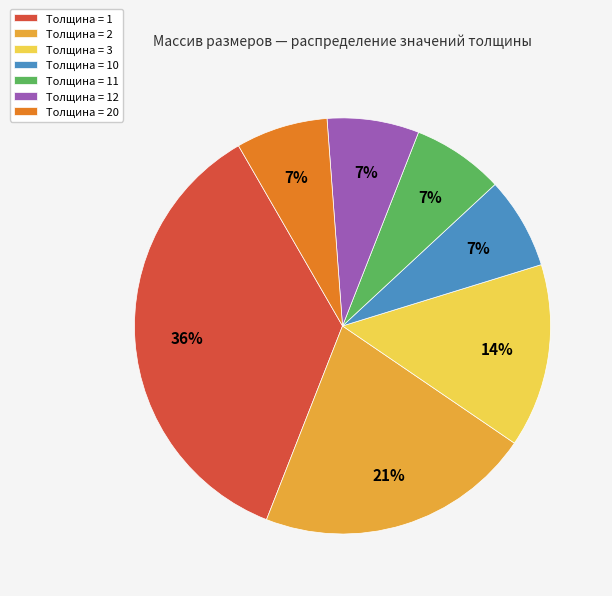

Which slice is the largest?

Толщина = 1